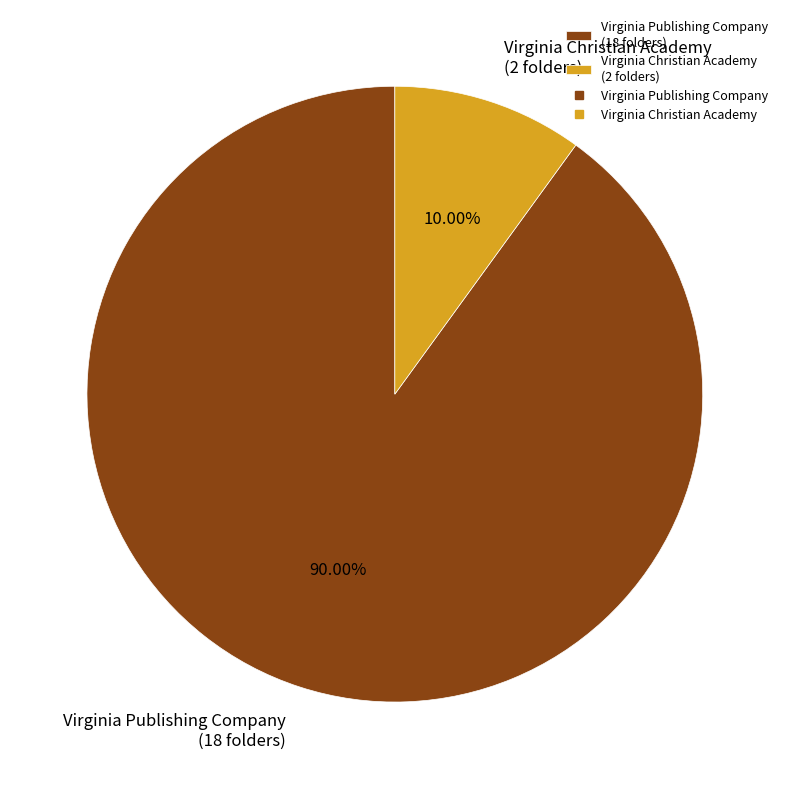

What is the smallest slice in the pie chart?

Virginia Christian Academy